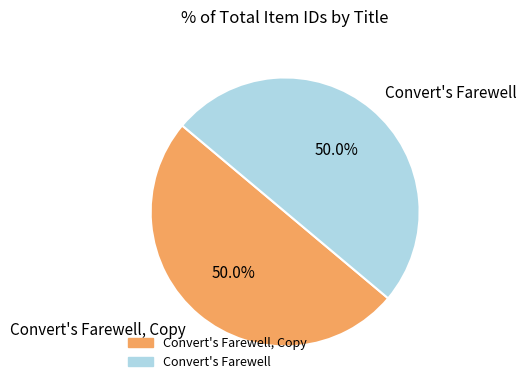

What percentage do Convert's Farewell and Convert's Farewell, Copy together represent?

100.0%